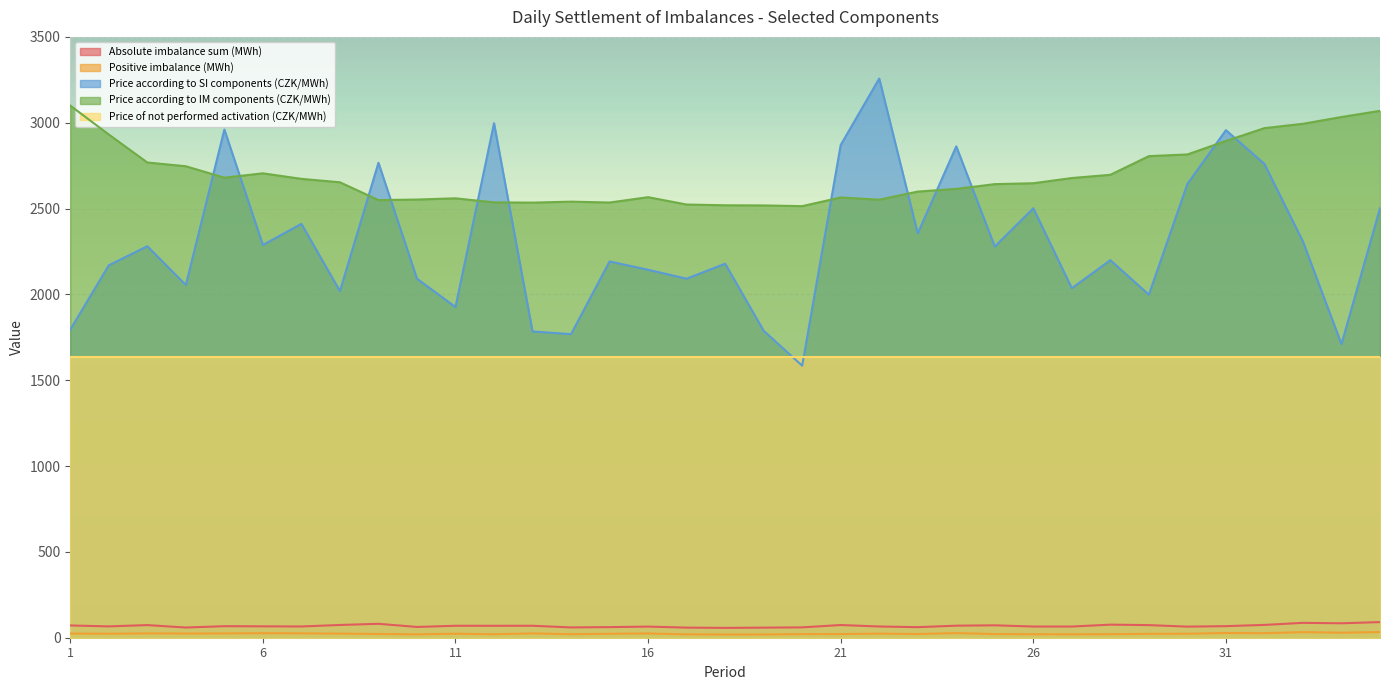

Which series has the widest spread of values?

Price according to SI components (CZK/MWh)